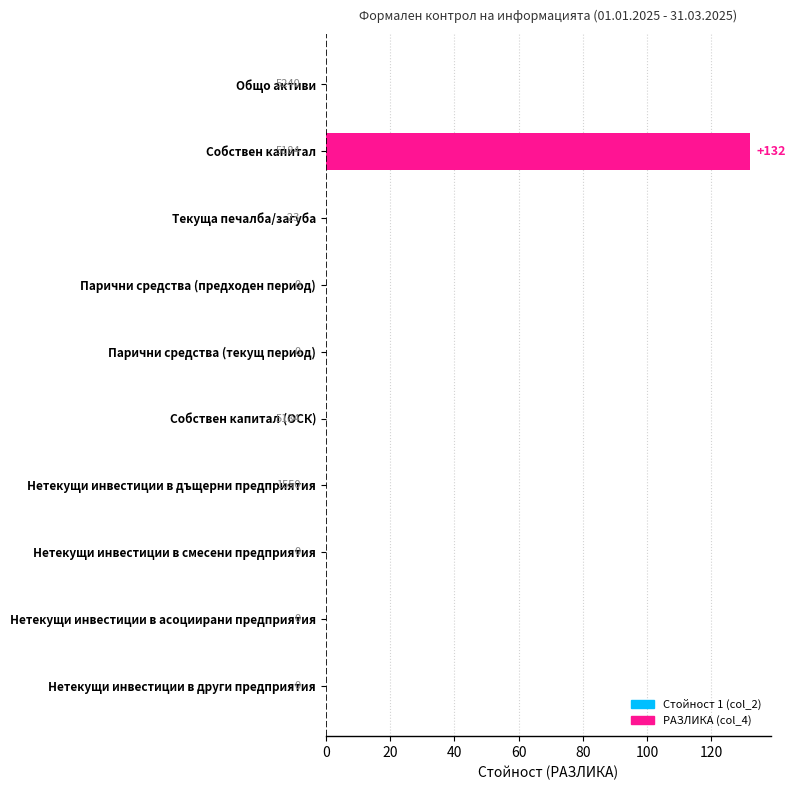

What is the sum of all values?

132